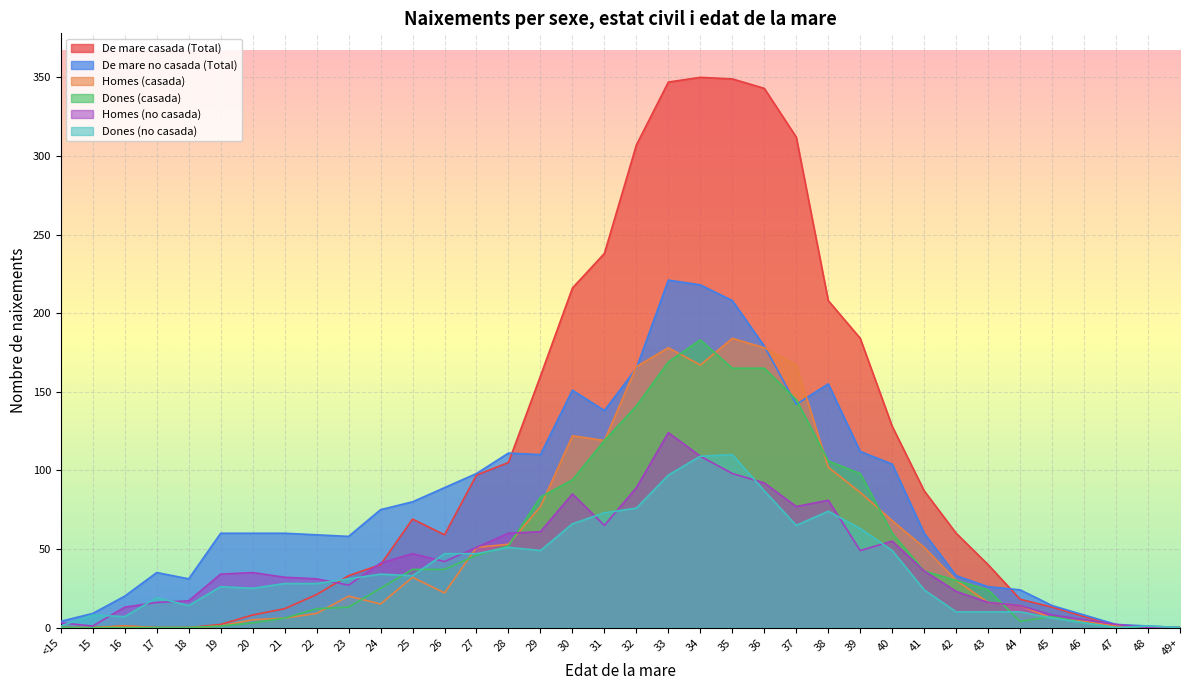

What is the spread (max minus min) of values at 30?

150